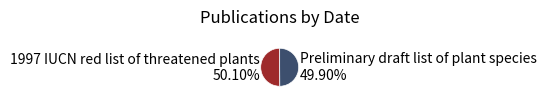

What percentage is the Preliminary draft list of plant species slice, to the nearest percent?

50%